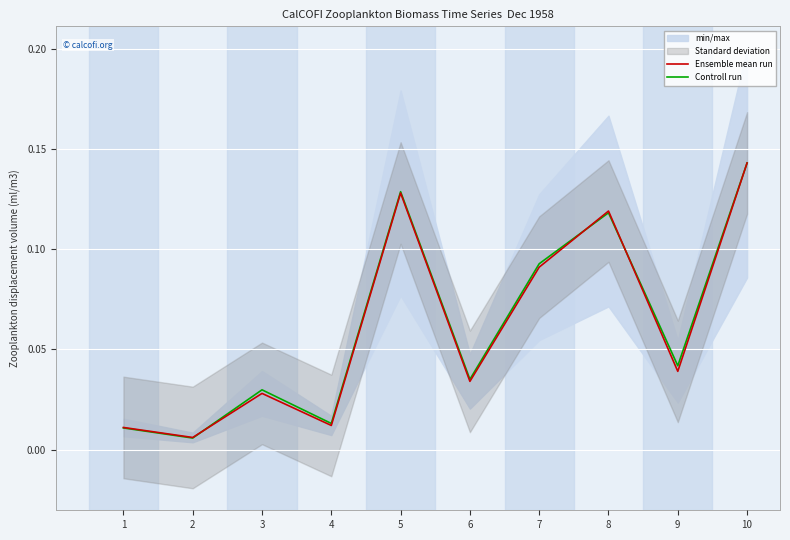

Rank the categories by Controll run value from lowest to highest.

2, 1, 4, 3, 6, 9, 7, 8, 5, 10